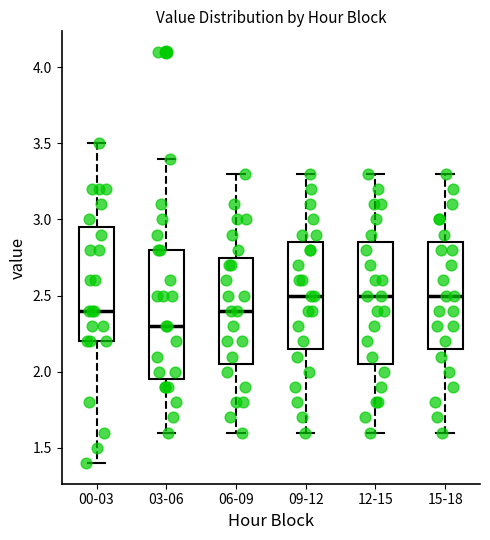

Reading left to right, transcribe this box plot: for each box, give where its median line is, the range the box spans, and where its two whiskers end, as read against the y-axis. The values are not printed on the chart, so give them approximately, as read against the axis.

00-03: median 2.40, box 2.20 to 2.95, whiskers 1.40 to 3.50
03-06: median 2.30, box 1.95 to 2.80, whiskers 1.60 to 3.40
06-09: median 2.40, box 2.05 to 2.75, whiskers 1.60 to 3.30
09-12: median 2.50, box 2.15 to 2.85, whiskers 1.60 to 3.30
12-15: median 2.50, box 2.05 to 2.85, whiskers 1.60 to 3.30
15-18: median 2.50, box 2.15 to 2.85, whiskers 1.60 to 3.30